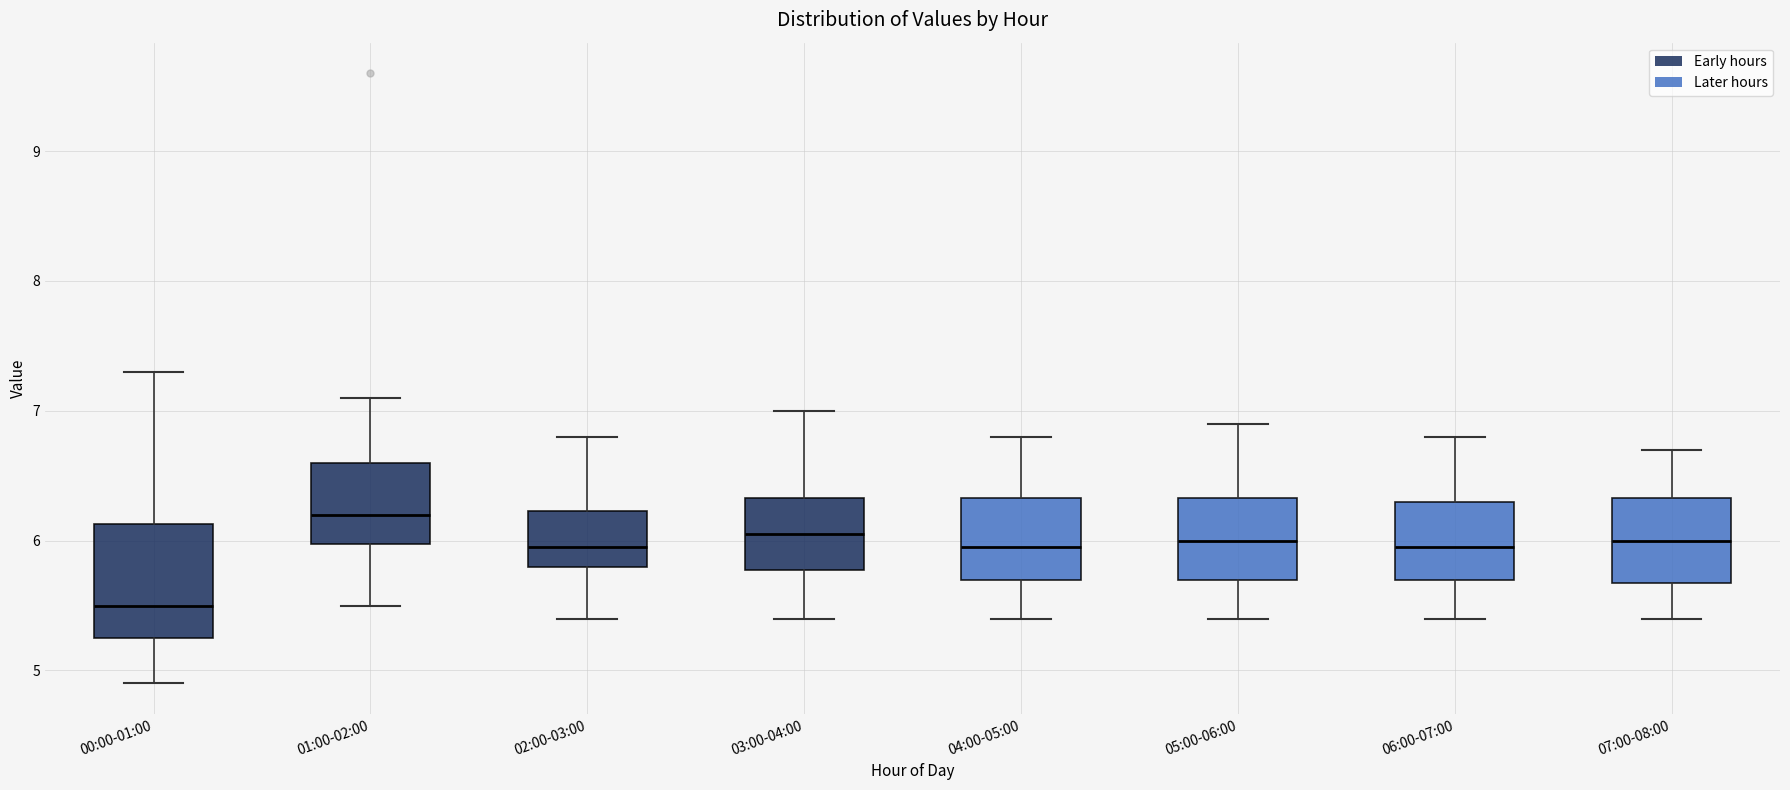

Reading left to right, read every box against the y-axis: the position of its median line, the range the box covers, and the ends of its whiskers. The values are not printed on the chart, so give them approximately, as read against the axis.

00:00-01:00: median 5.5, box 5.3 to 6.1, whiskers 4.9 to 7.3
01:00-02:00: median 6.2, box 6.0 to 6.6, whiskers 5.5 to 7.1
02:00-03:00: median 6.0, box 5.8 to 6.2, whiskers 5.4 to 6.8
03:00-04:00: median 6.1, box 5.8 to 6.3, whiskers 5.4 to 7.0
04:00-05:00: median 6.0, box 5.7 to 6.3, whiskers 5.4 to 6.8
05:00-06:00: median 6.0, box 5.7 to 6.3, whiskers 5.4 to 6.9
06:00-07:00: median 6.0, box 5.7 to 6.3, whiskers 5.4 to 6.8
07:00-08:00: median 6.0, box 5.7 to 6.3, whiskers 5.4 to 6.7